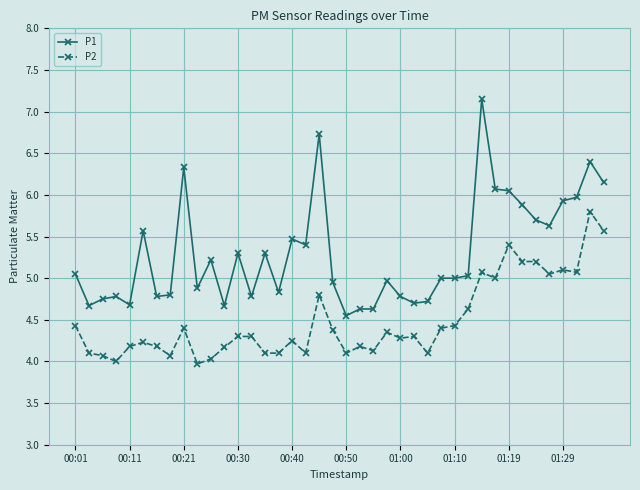

What are all the series names shown in the legend?

P1, P2